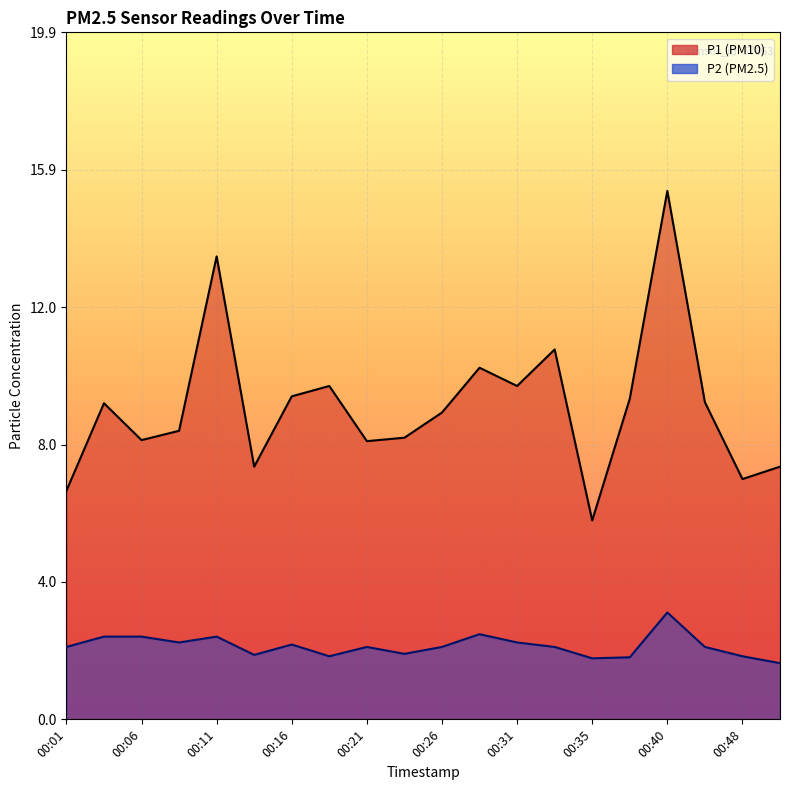

What is the sum of all P2 values?

42.5